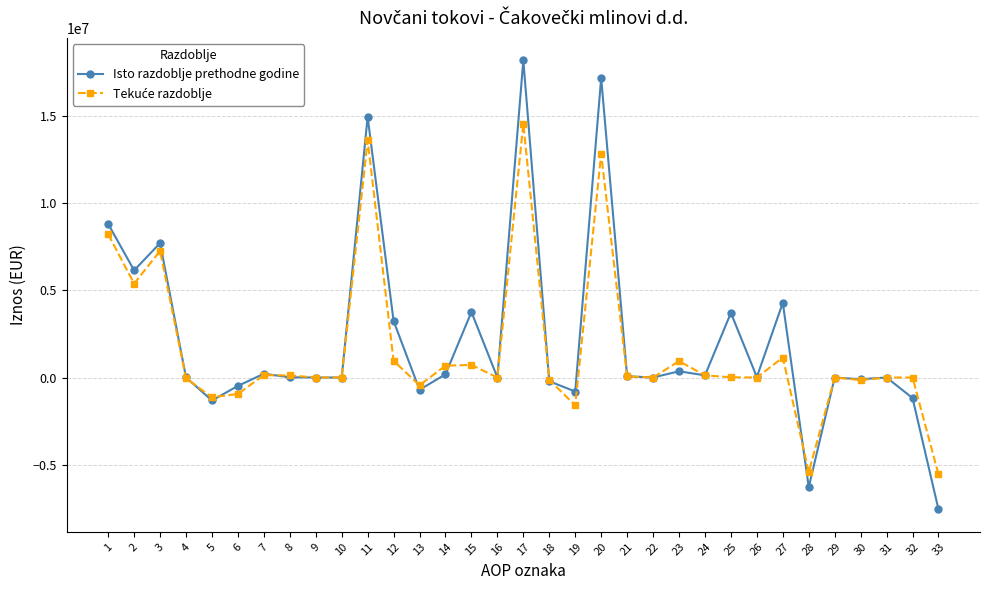

What is the value of the Isto razdoblje prethodne godine point at the 4th from the left?

7118